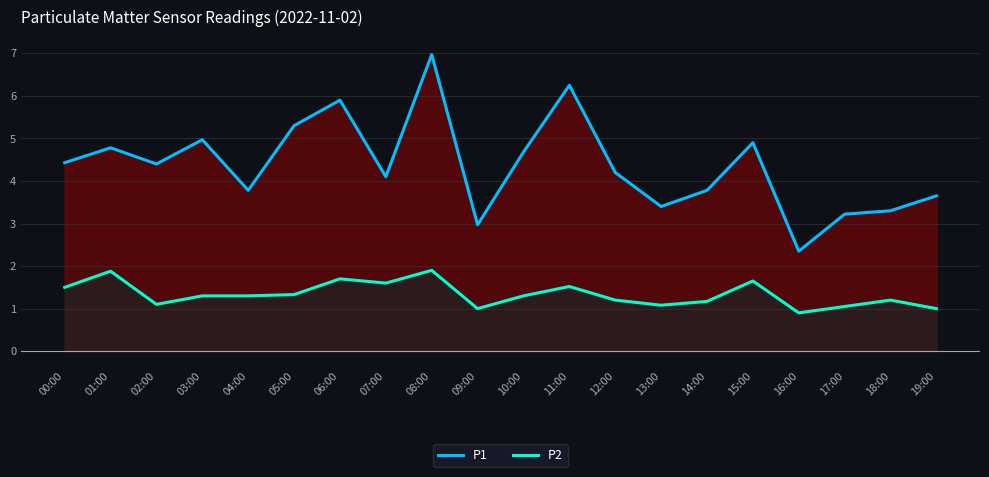

Where is the first local minimum for P1?

02:00